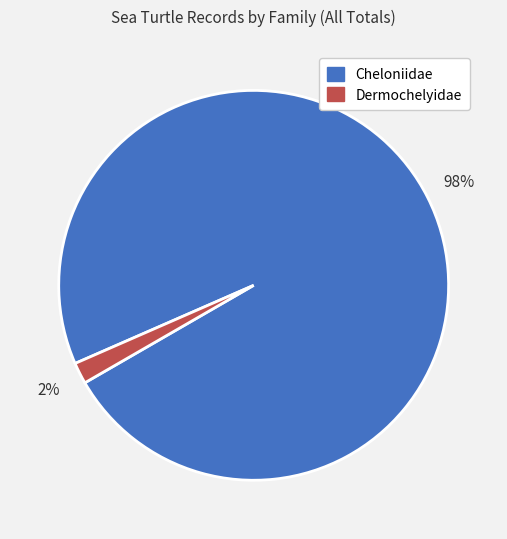

Is it true that Cheloniidae is 98% of the pie?

True